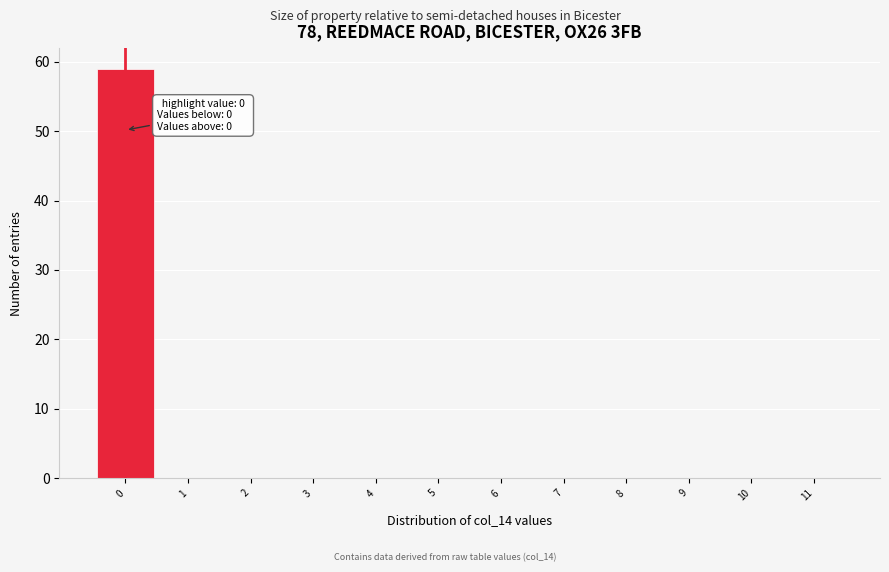

Over which range of the x-axis is the bar tallest?

-0.5 to 0.5